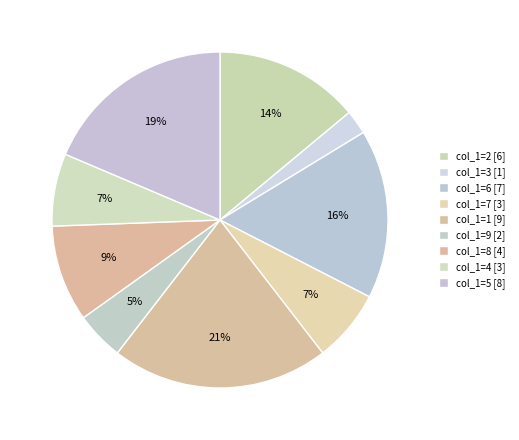

Count the number of slices in the pie.

9